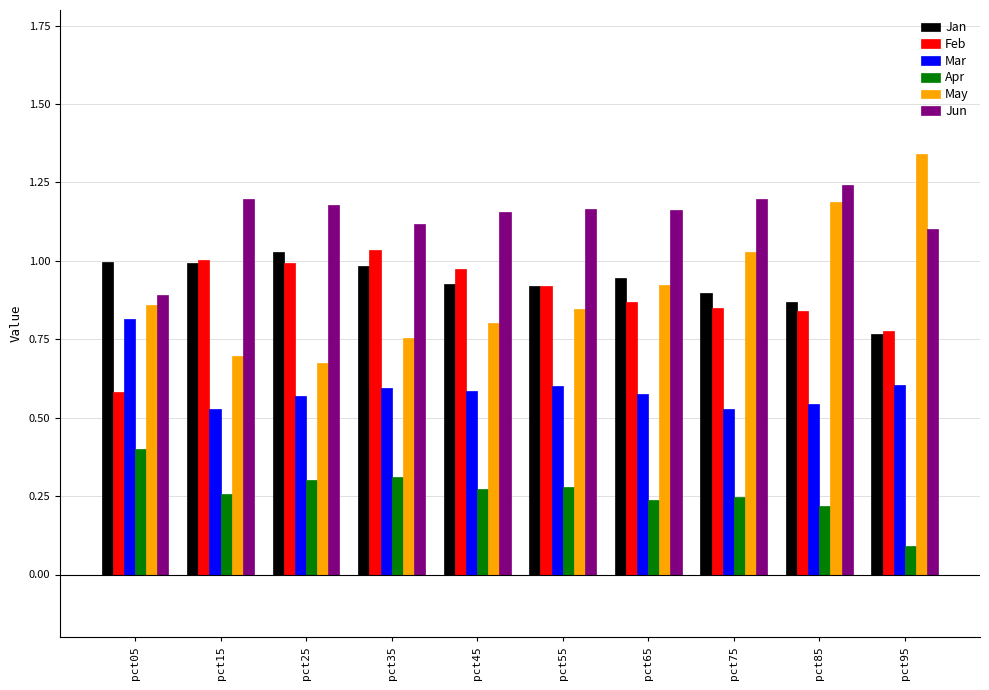

Rank the series at pct25 from highest to lowest value.

Jun, Jan, Feb, May, Mar, Apr